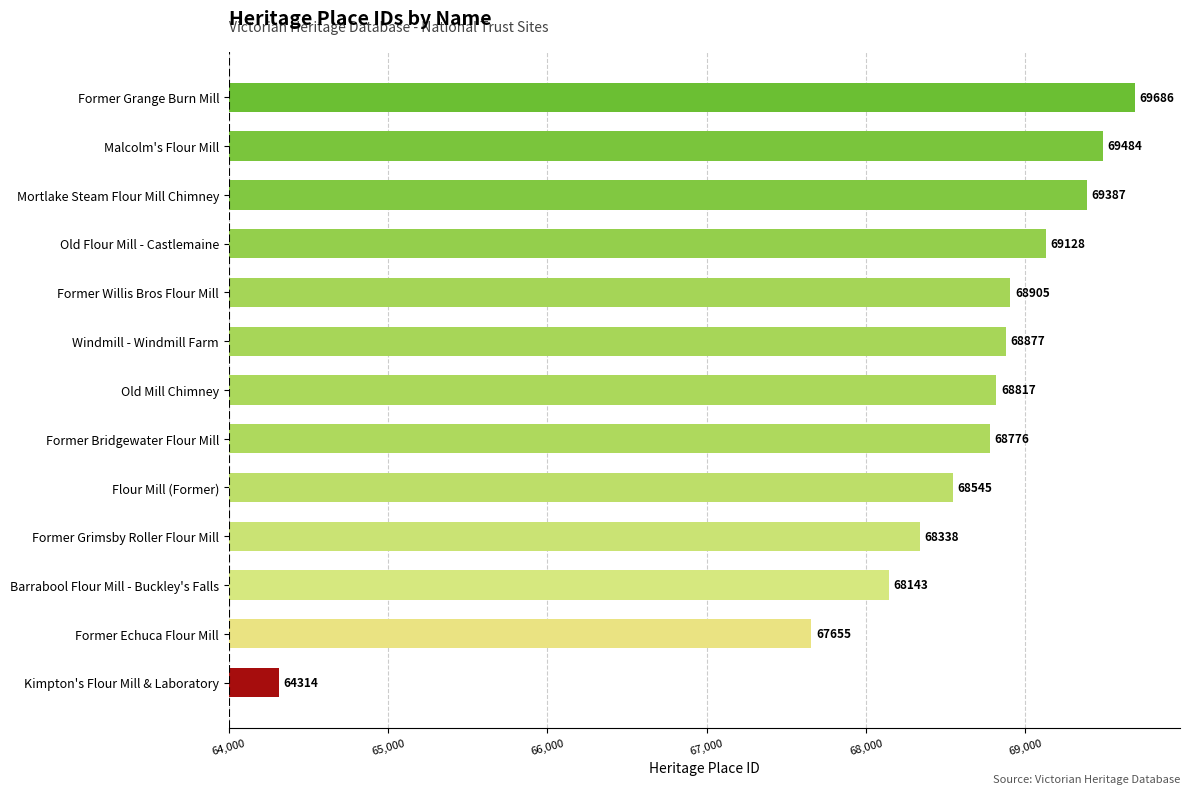

Which category has the lowest value across all series?

Kimpton's Flour Mill & Laboratory